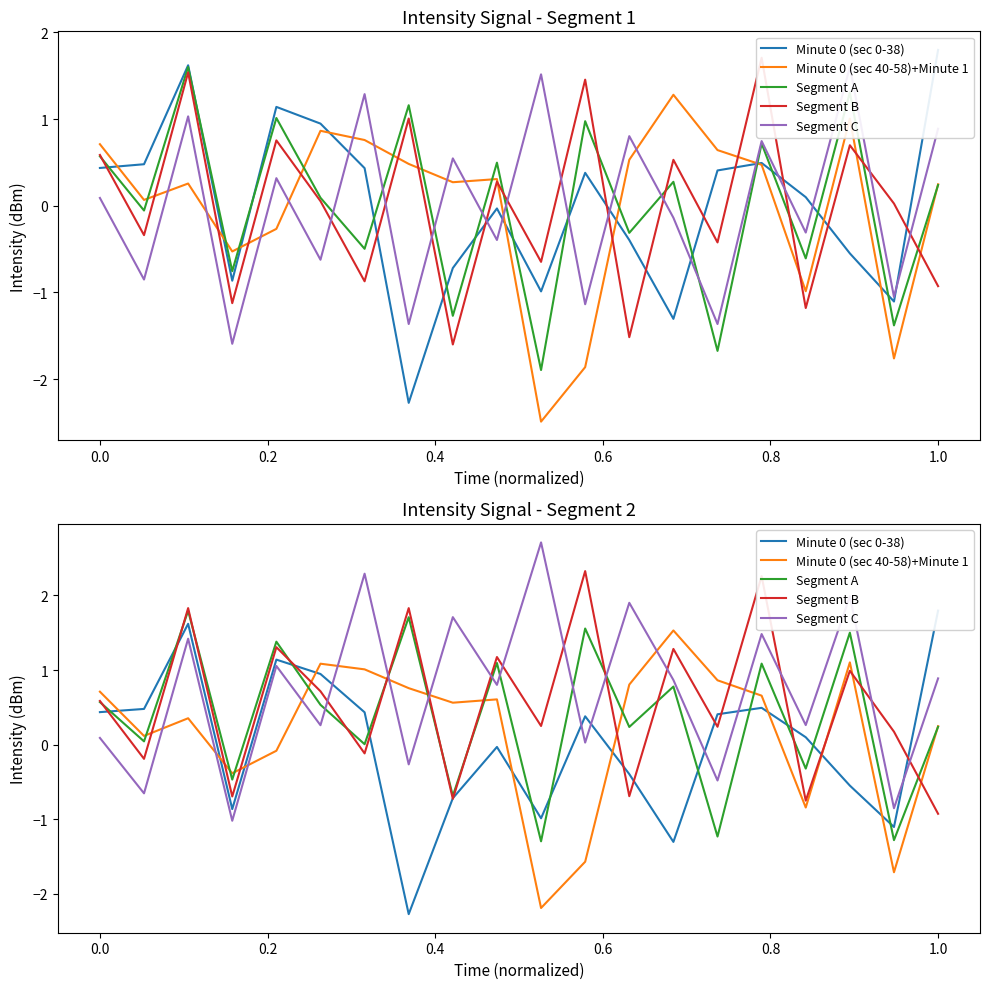

What are all the series names shown in the legend?

Minute 0 (sec 0-38), Minute 0 (sec 40-58)+Minute 1, Segment A, Segment B, Segment C